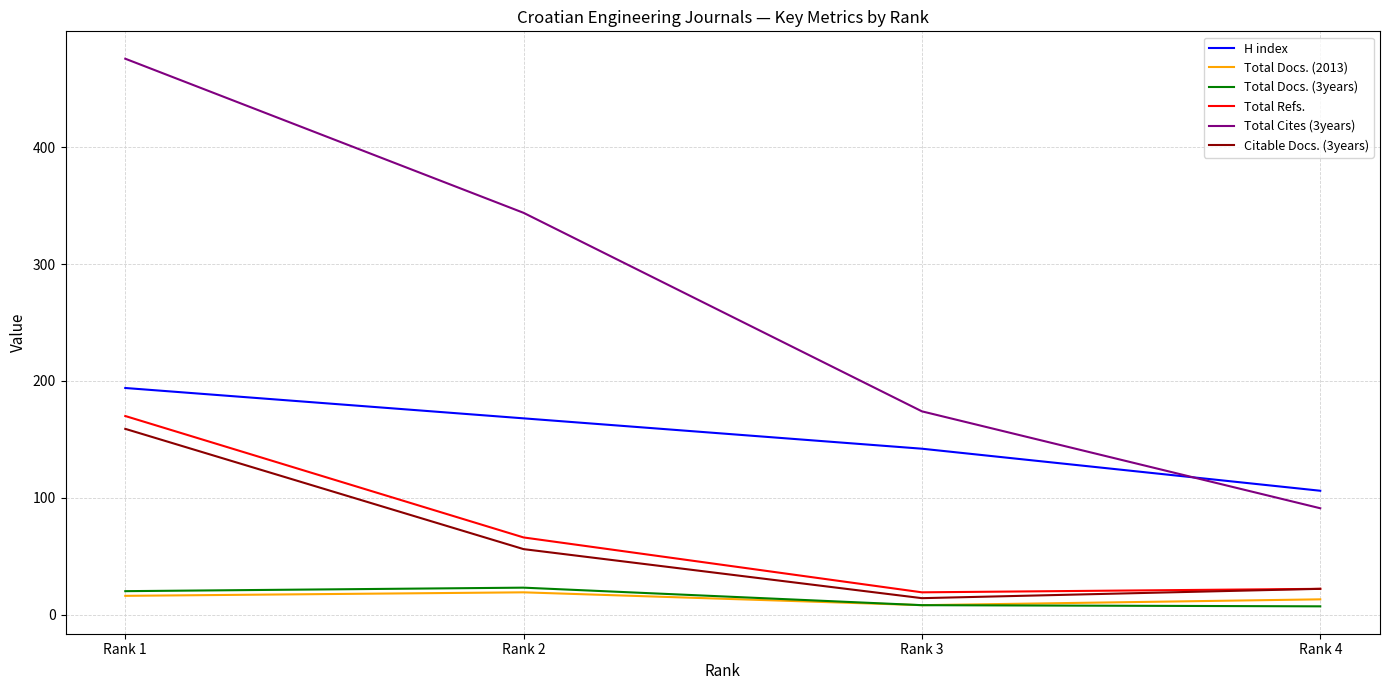

What is the maximum value shown in the chart?

476